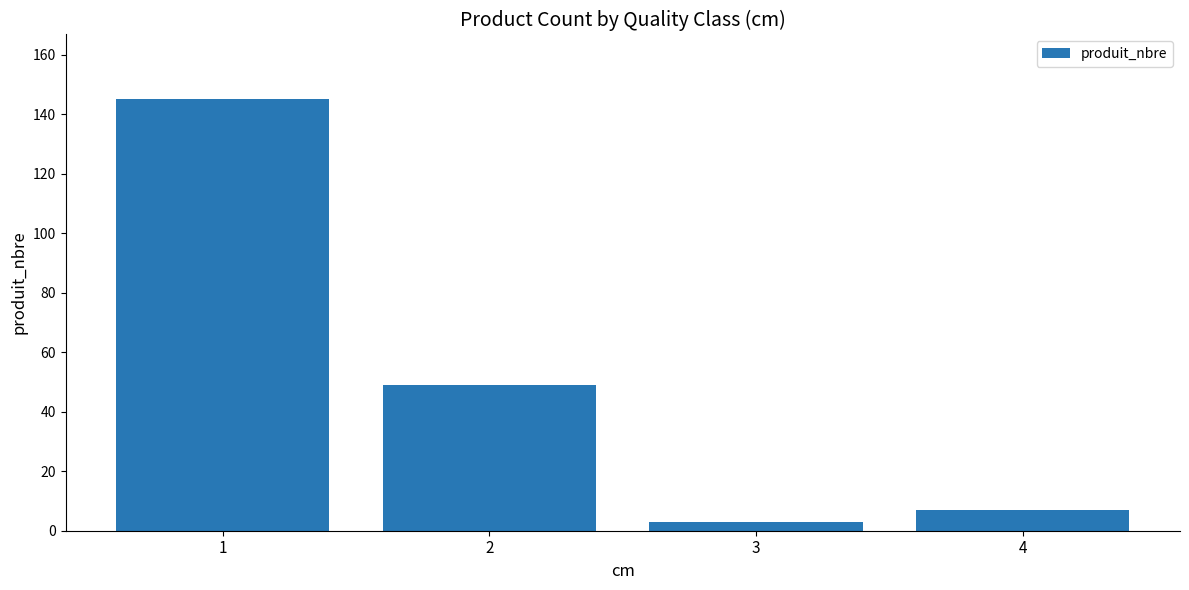

Rank the categories by value from highest to lowest.

1, 2, 4, 3